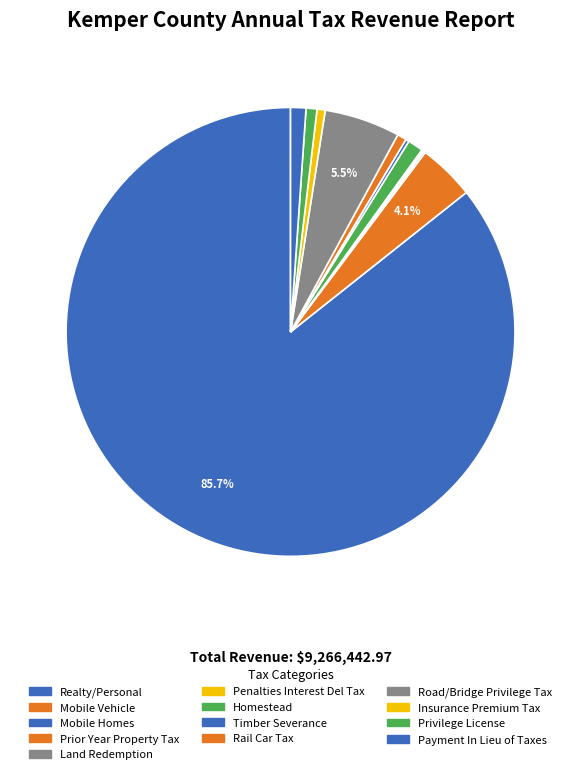

Which slice is the smallest?

Land Redemption